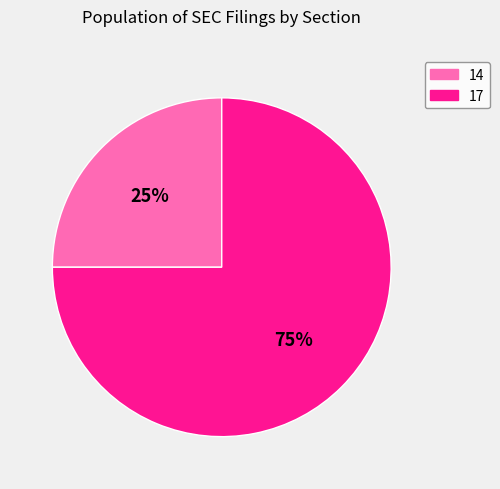

The 14 slice represents 13% of the pie. True or false?

False